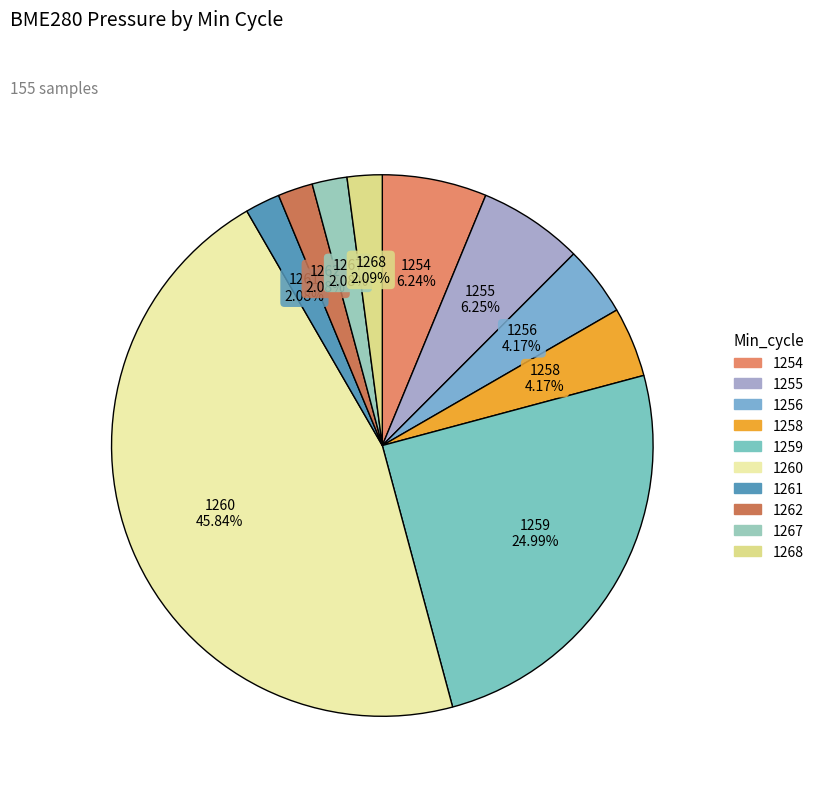

Which slice is the largest?

1260